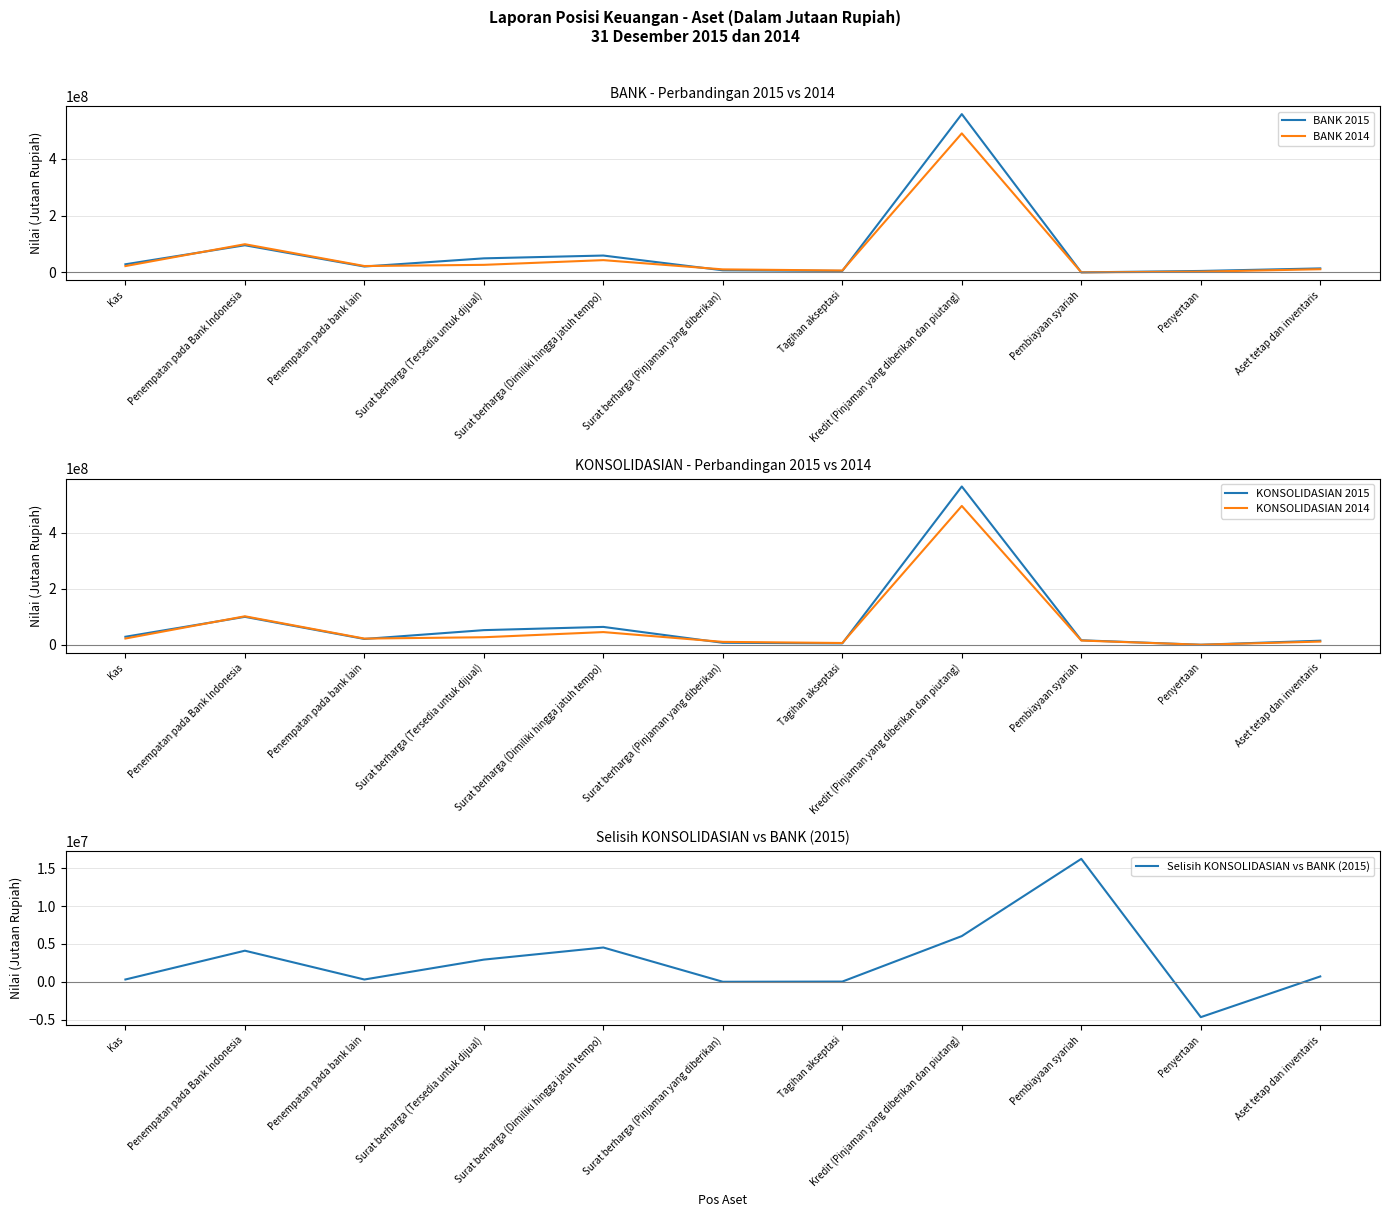

How many times do BANK 2015 and KONSOLIDASIAN 2015 cross each other?

2